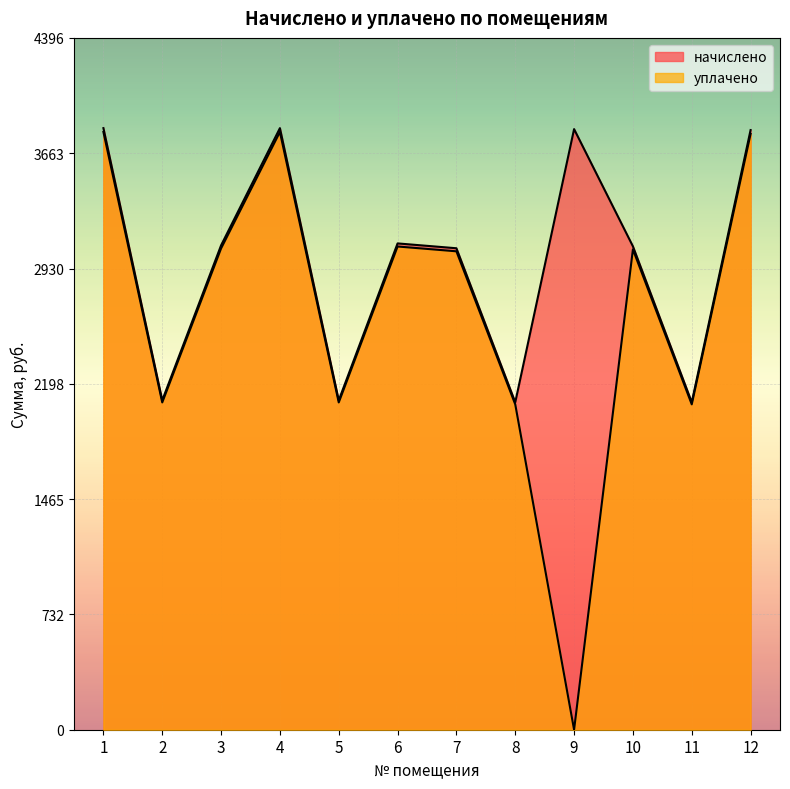

Which series has the largest total across all categories?

начислено